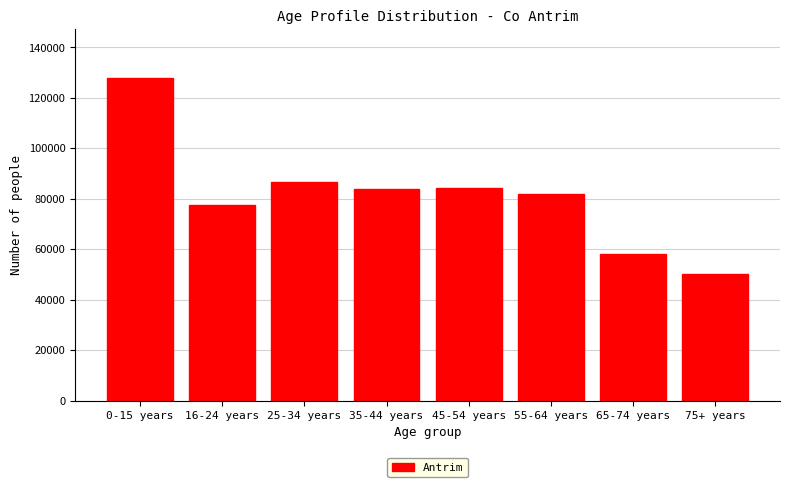

What is the sum of all values?

651321